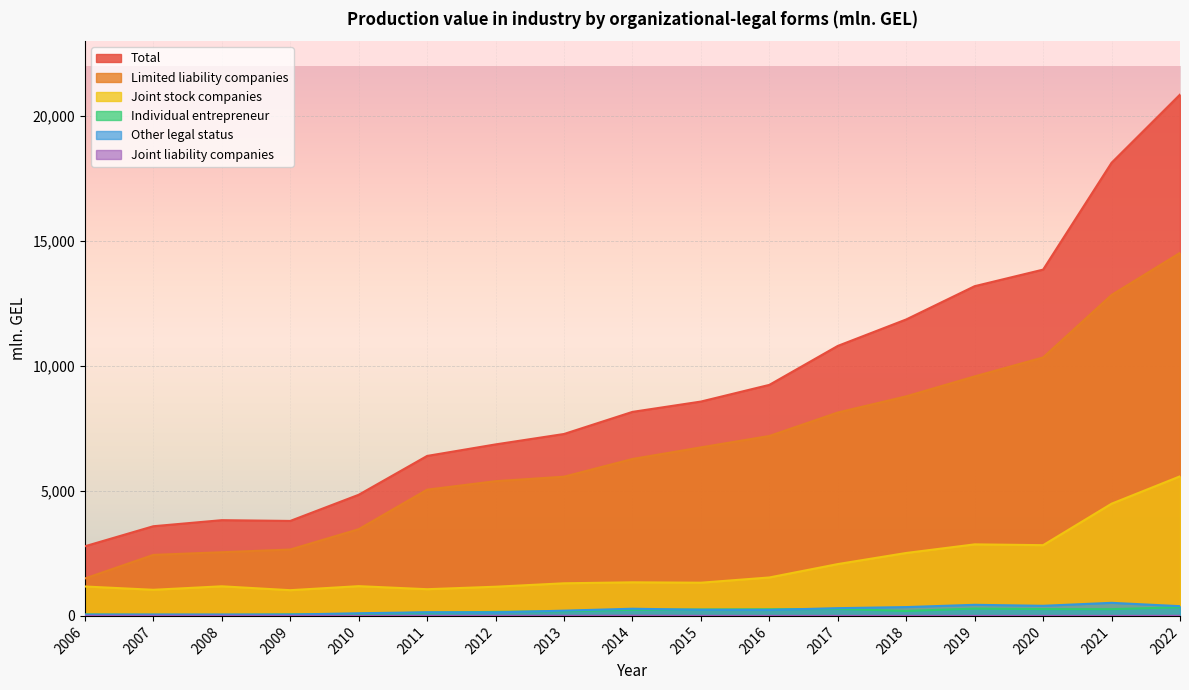

How many lines are shown in the chart?

6